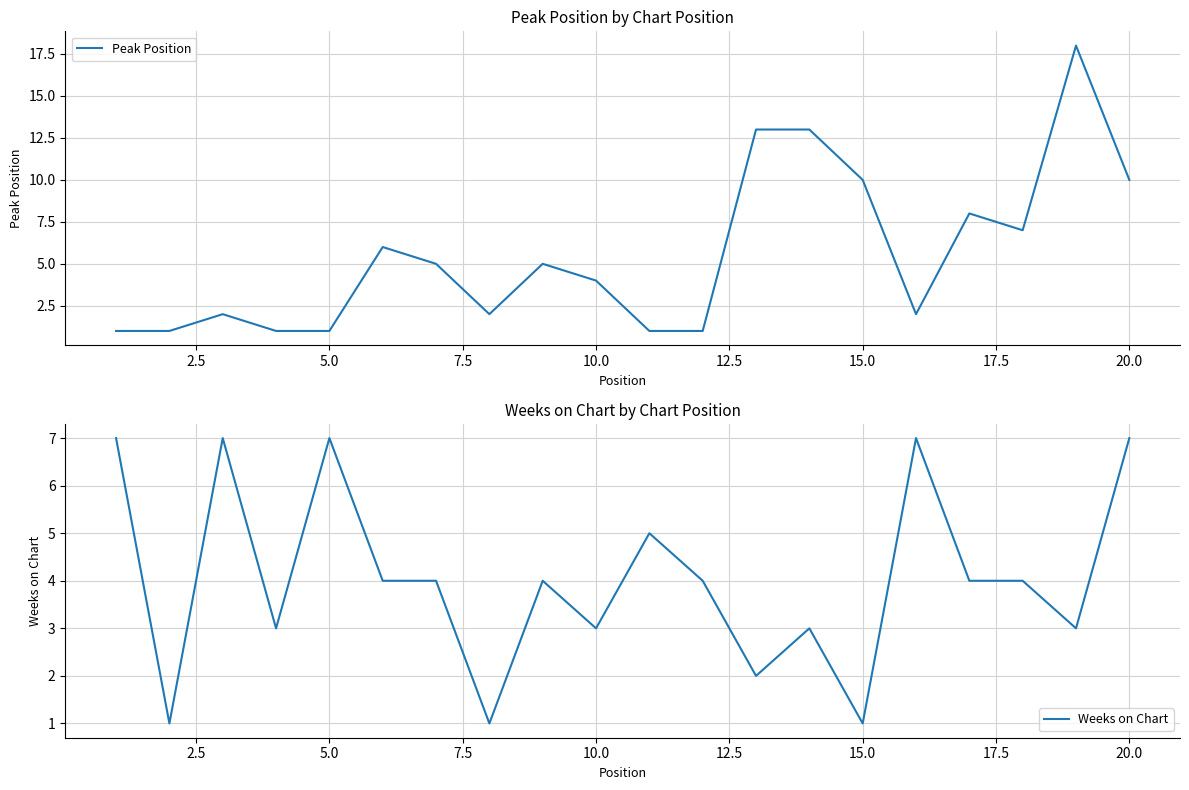

Is it true that Peak Position equals 3 at 12.5?

False